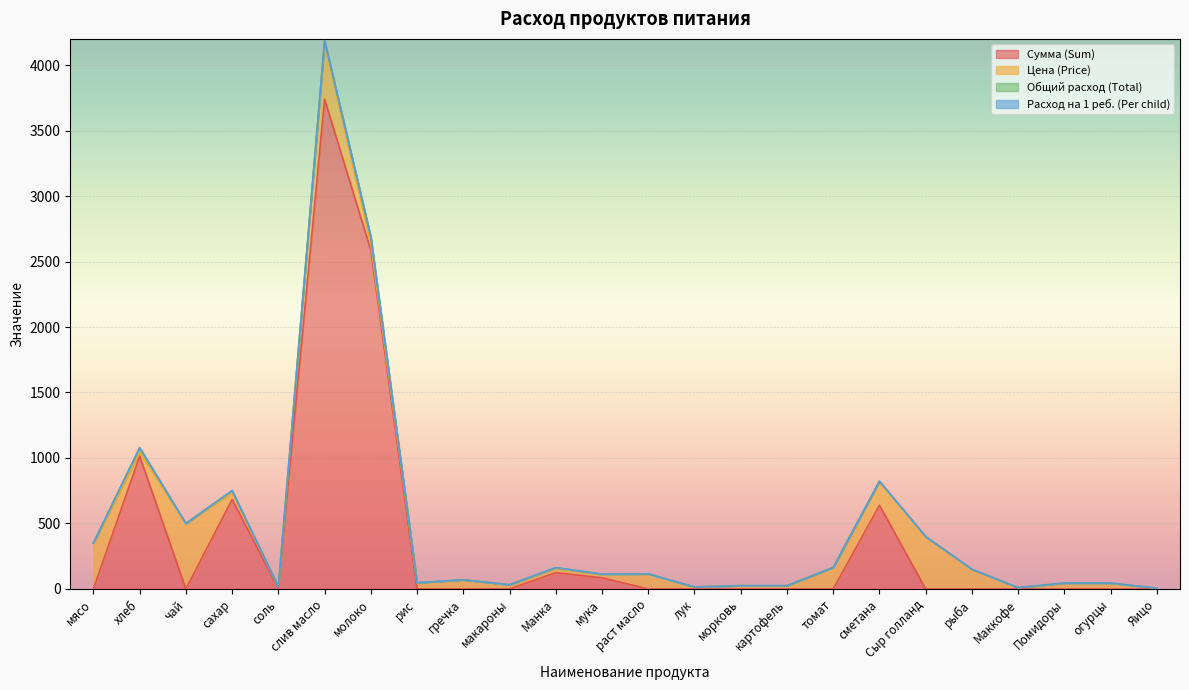

What is the sum of the Сумма (Sum) values at слив масло and огурцы?

3739.3